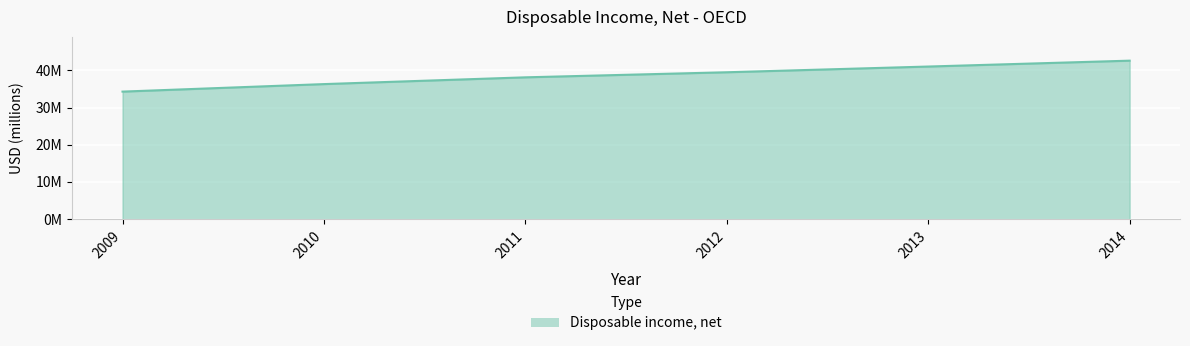

Does the chart have visible grid lines?

Yes